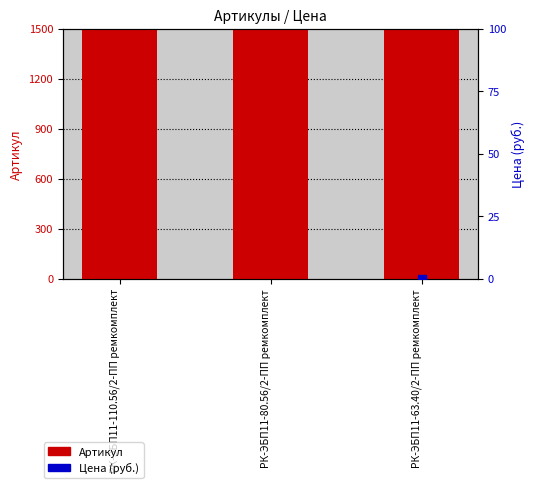

What are all the series names shown in the legend?

Артикул, Цена (руб.)